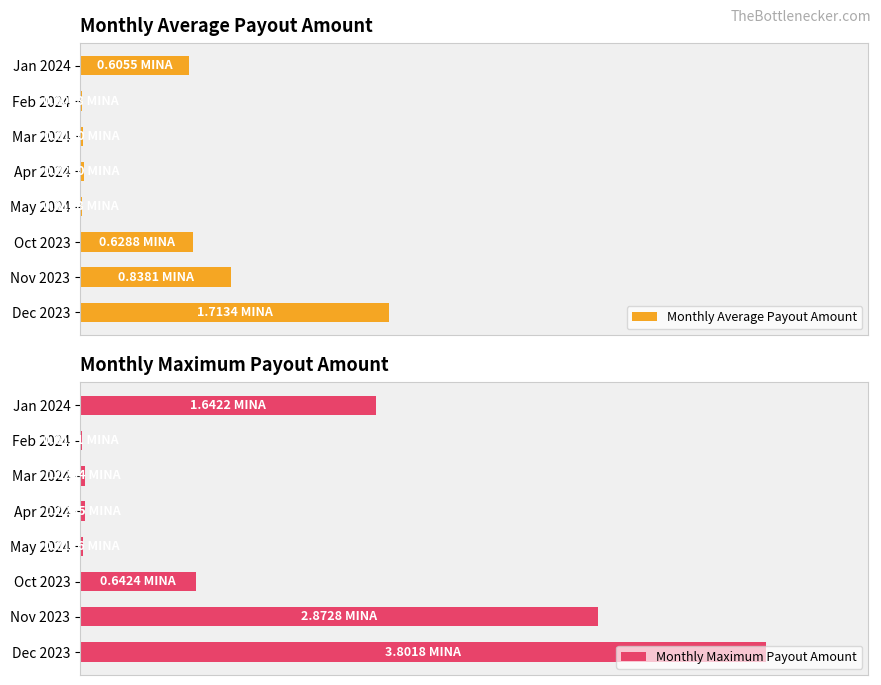

What is the difference between the highest and lowest values at Jan 2024?

0.3